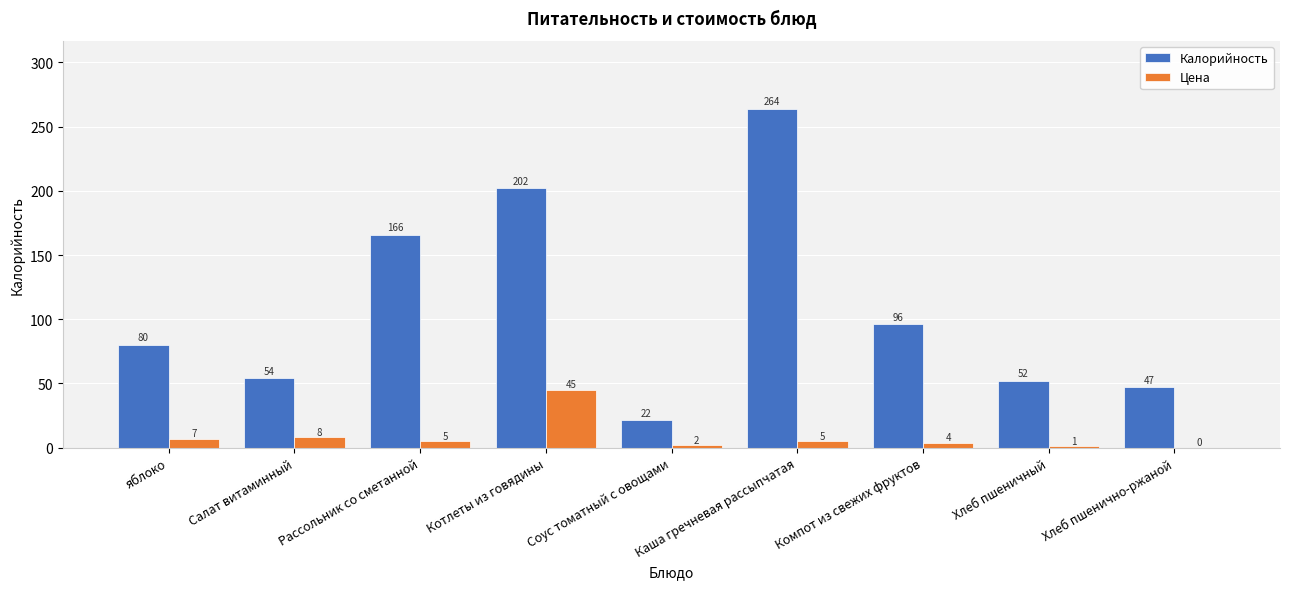

What are all the series names shown in the legend?

Калорийность, Цена